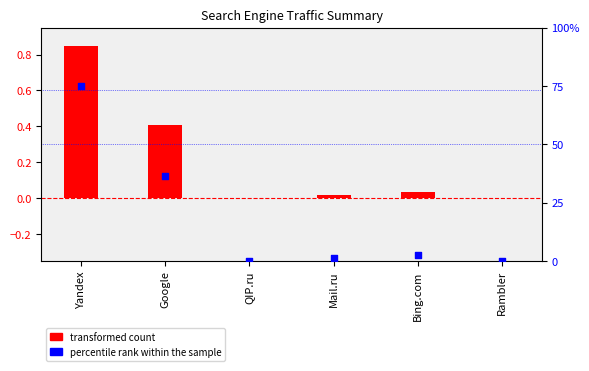

Between Google and QIP.ru, which is larger?

Google